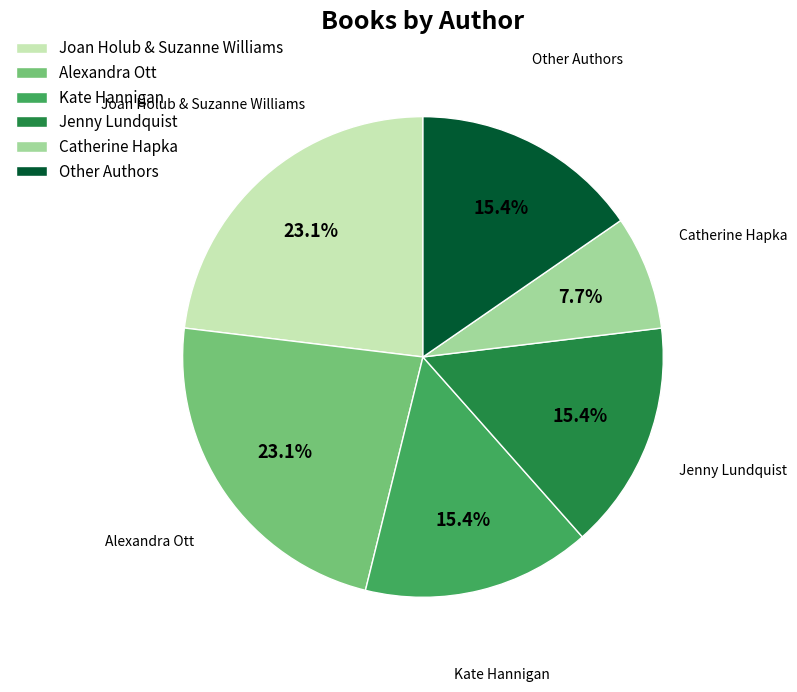

To the nearest percent, what portion does Kate Hannigan represent?

15%